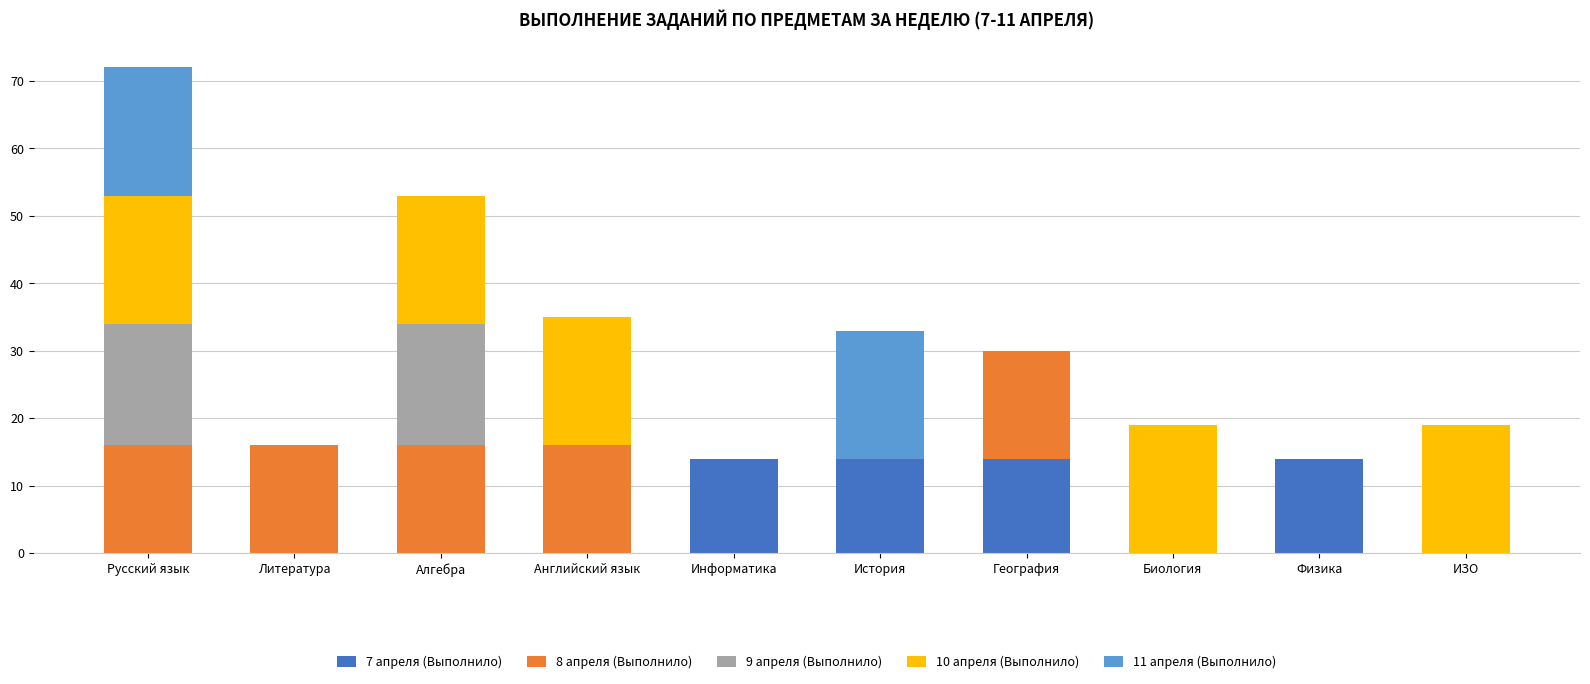

At which category is the sum across all series the highest?

Русский язык